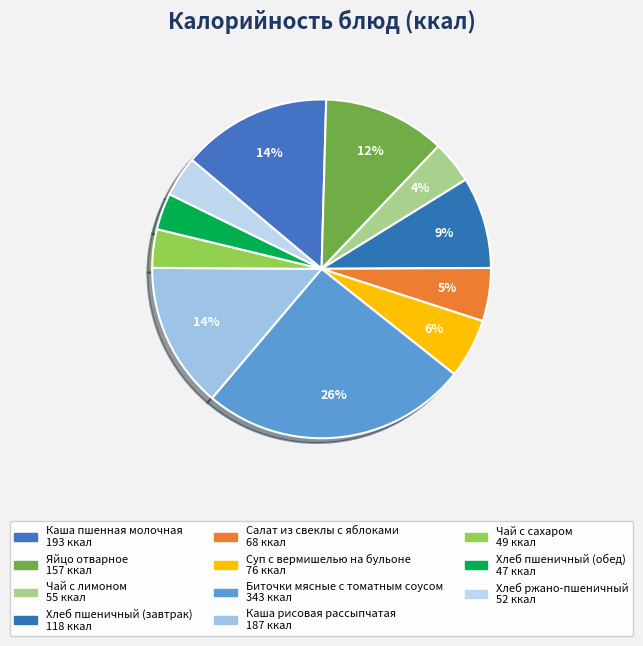

The Суп с вермишелью на бульоне slice represents 15% of the pie. True or false?

False